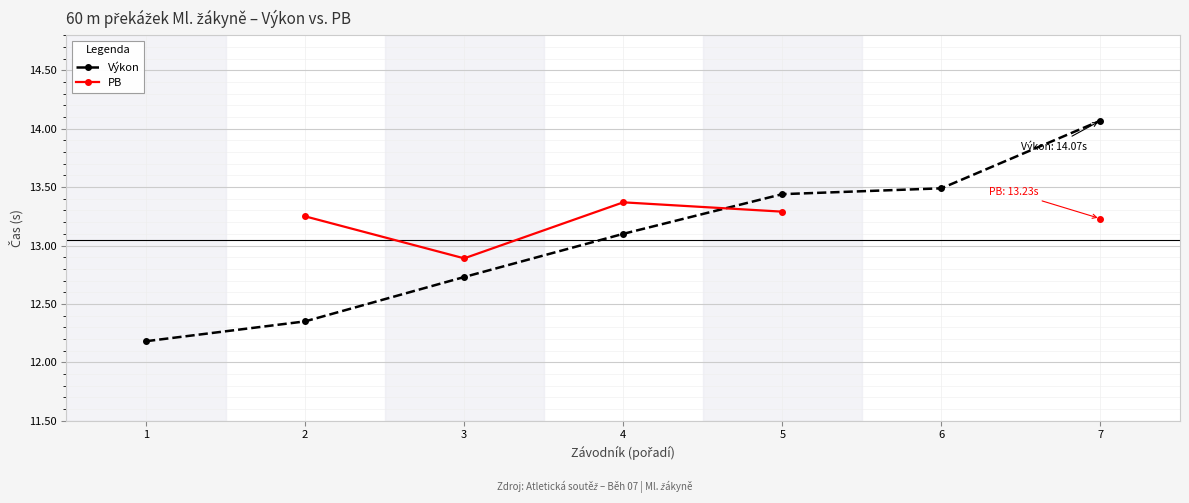

Which series changed the most between 2 and 3?

Výkon